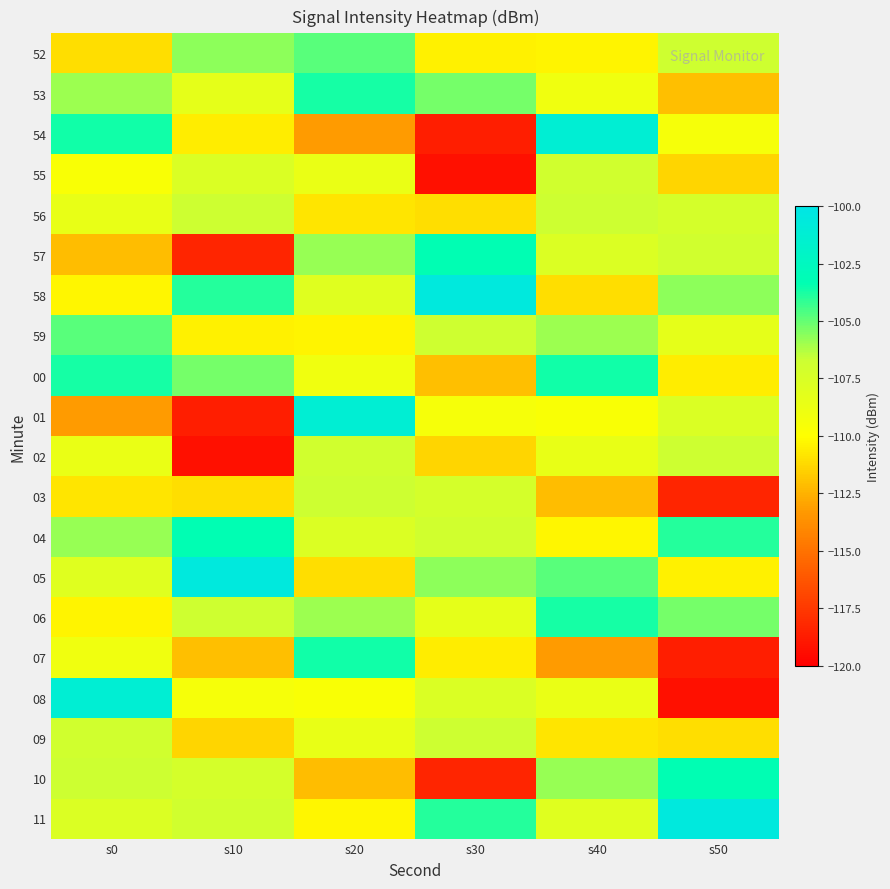

At s50, list the series in order from smallest to largest.

08, 07, 03, 53, 55, 09, 00, 05, 54, 59, 01, 56, 57, 52, 02, 58, 06, 04, 10, 11